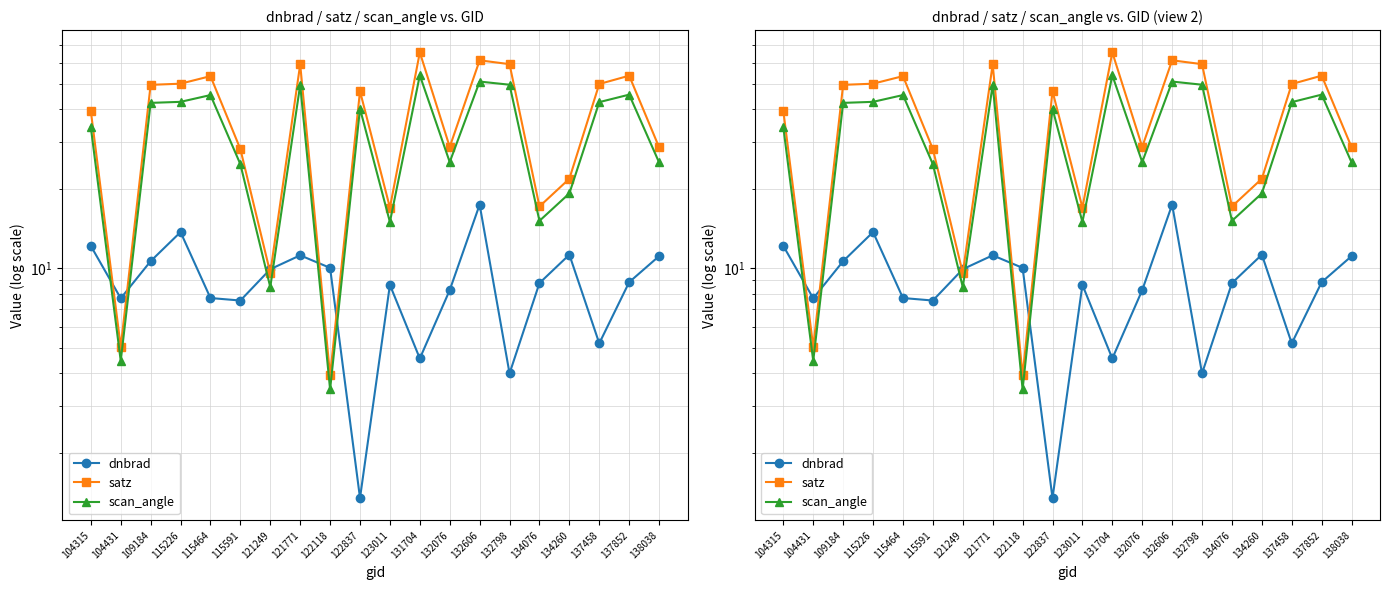

Reading left to right, extract all data points from this chart.

dnbrad: 12.1	7.7	10.6	13.7	7.7	7.5	9.9	11.2	10.0	1.3	8.6	4.6	8.3	17.4	4.0	8.8	11.3	5.2	8.9	11.1
satz: 39.3	5.0	49.4	49.9	53.3	28.2	9.6	59.1	3.9	46.8	17.0	65.6	28.8	61.2	59.2	17.1	21.8	49.8	53.5	28.7
scan_angle: 34.1	4.5	42.2	42.6	45.2	24.8	8.5	49.4	3.5	40.2	15.0	53.7	25.2	50.8	49.5	15.1	19.2	42.5	45.4	25.1